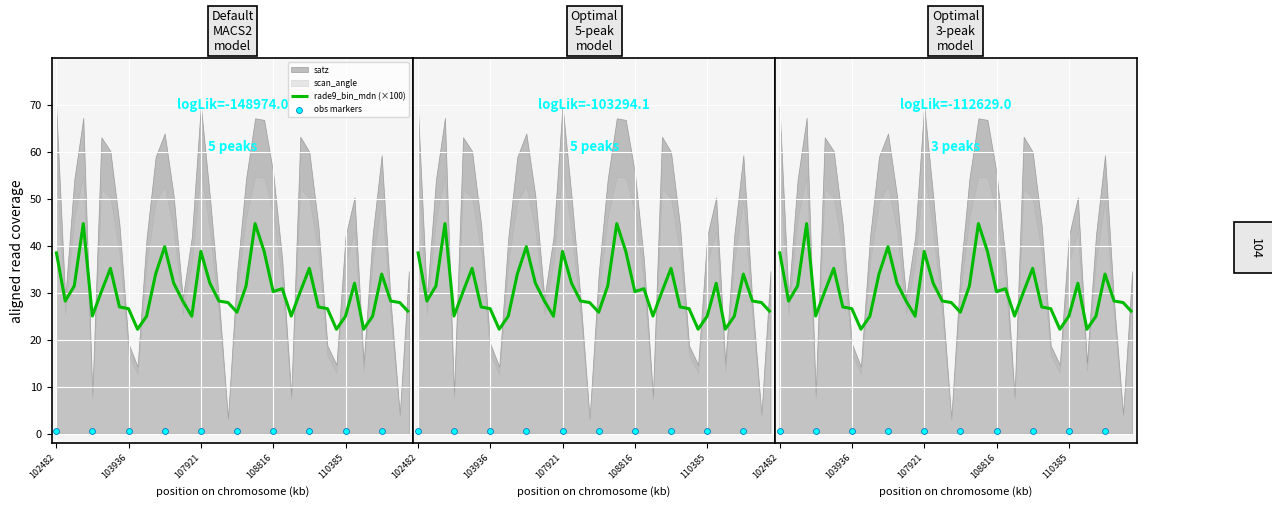

Is the value of rade9_bin_mdn at 104287 greater than the value of scan_angle at 104530?

No